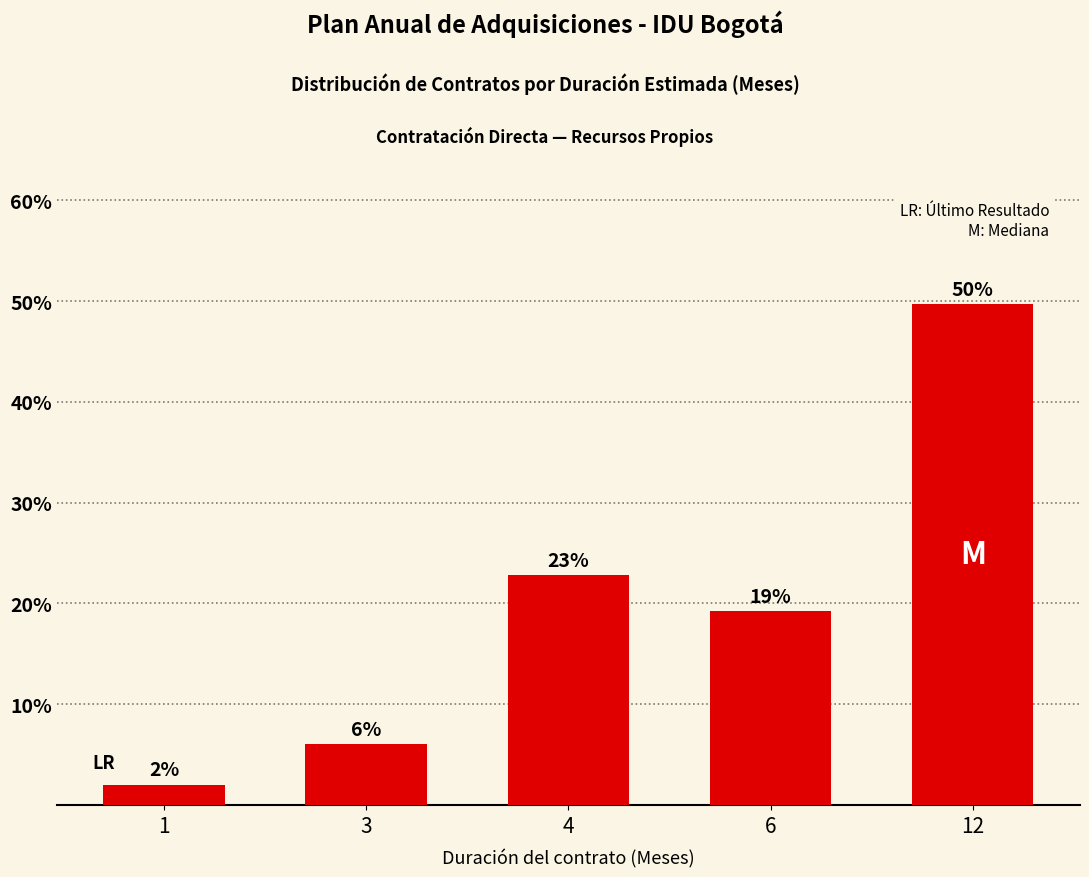

Does the chart contain any negative values?

No